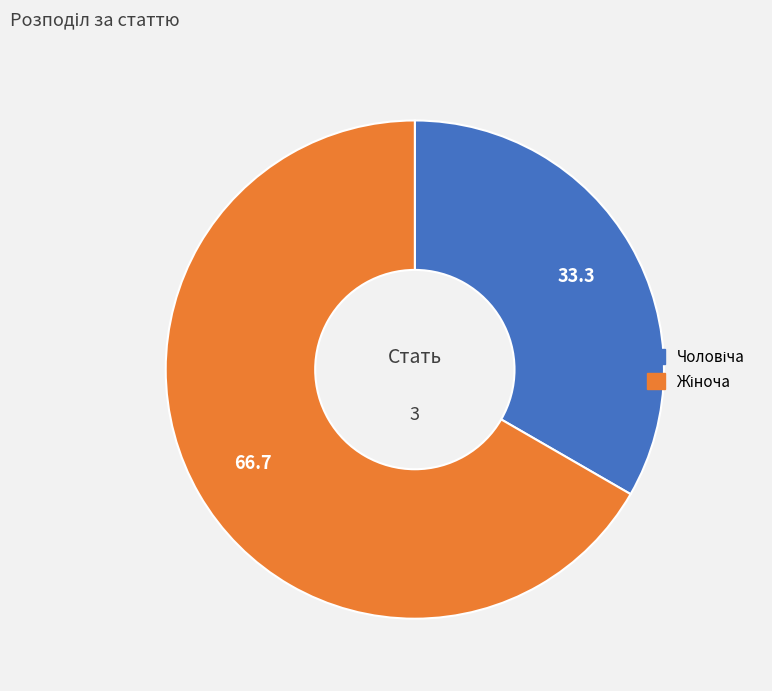

True or false: Чоловіча accounts for 21% of the total.

False